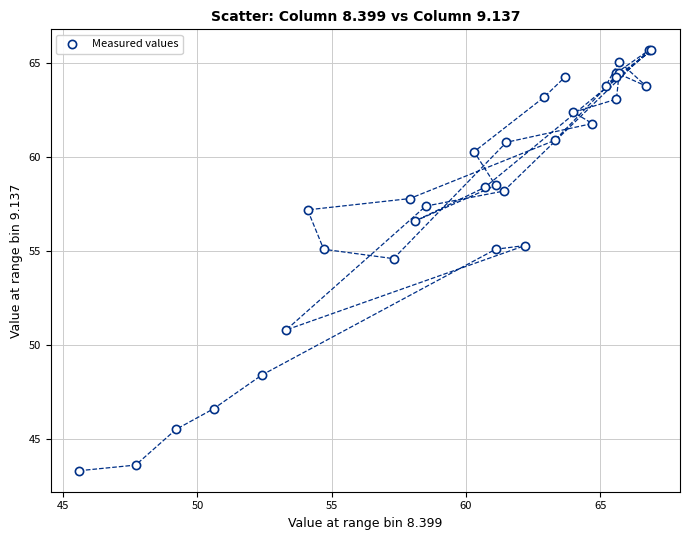

What Y value in the scatter plot is closest to 54?

54.6